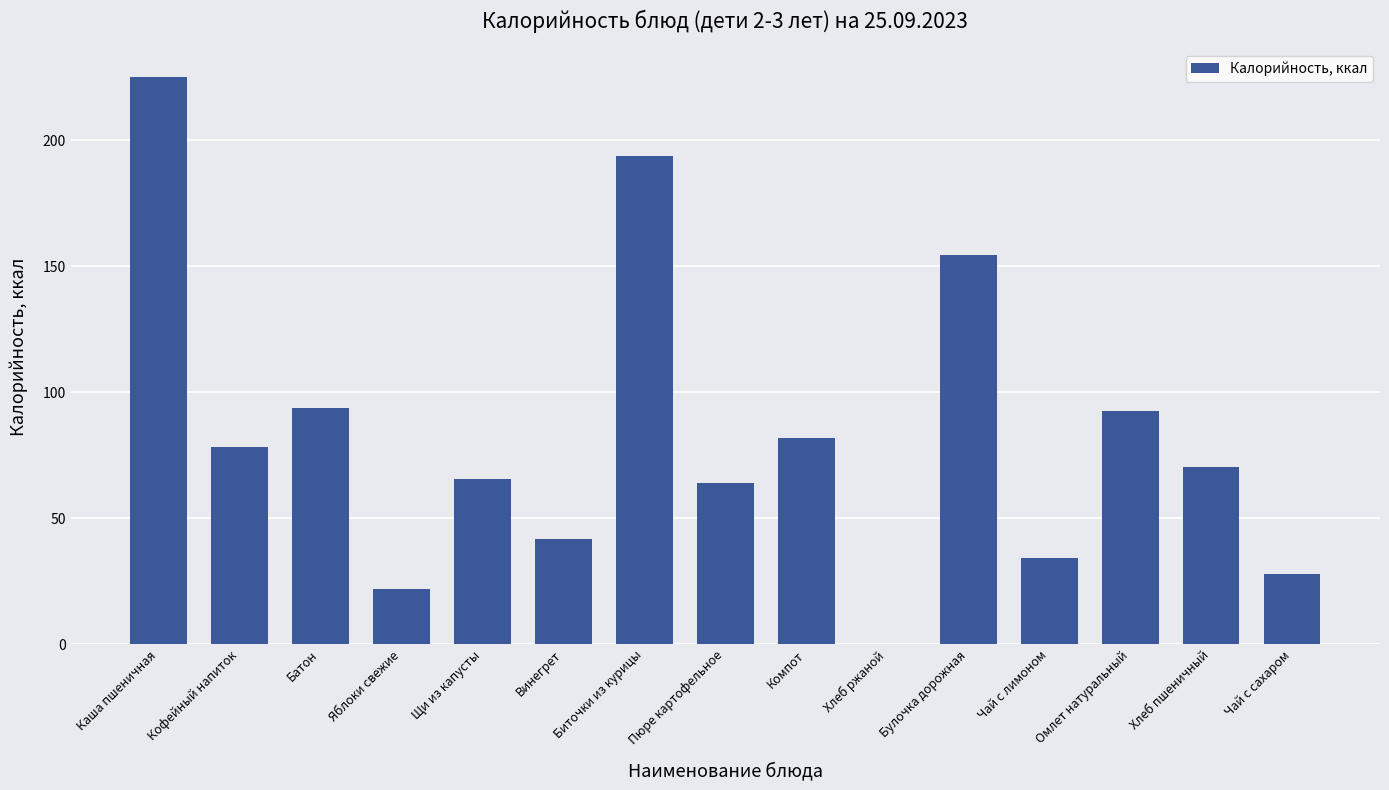

Reading left to right, extract all data points from this chart.

Каша пшеничная=225.0	Кофейный напиток=78.1	Батон=93.8	Яблоки свежие=22.0	Щи из капусты=65.5	Винегрет=41.6	Биточки из курицы=193.7	Пюре картофельное=64.0	Компот=81.9	Хлеб ржаной=0.0	Булочка дорожная=154.5	Чай с лимоном=34.2	Омлет натуральный=92.5	Хлеб пшеничный=70.5	Чай с сахаром=28.0